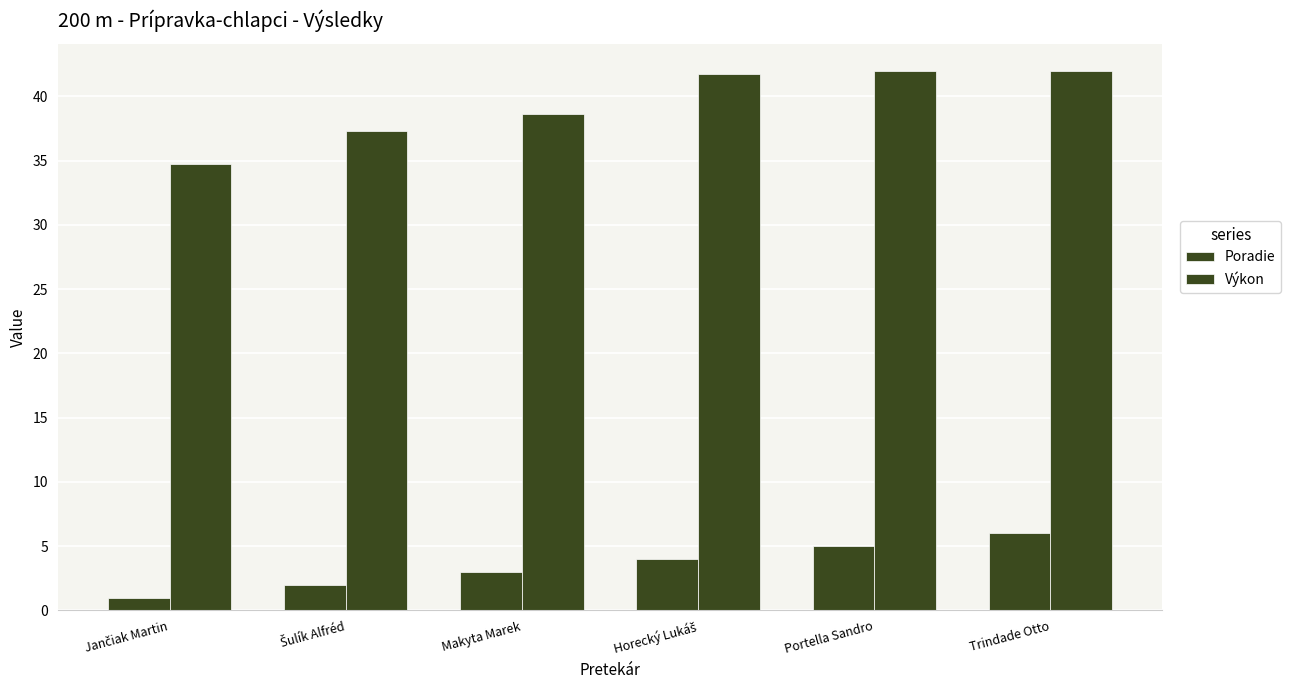

Does the chart contain stacked bars?

No